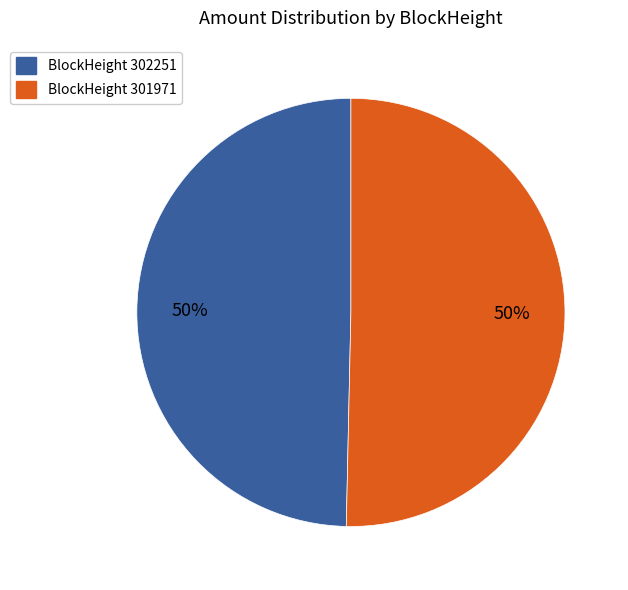

Count the number of slices in the pie.

2